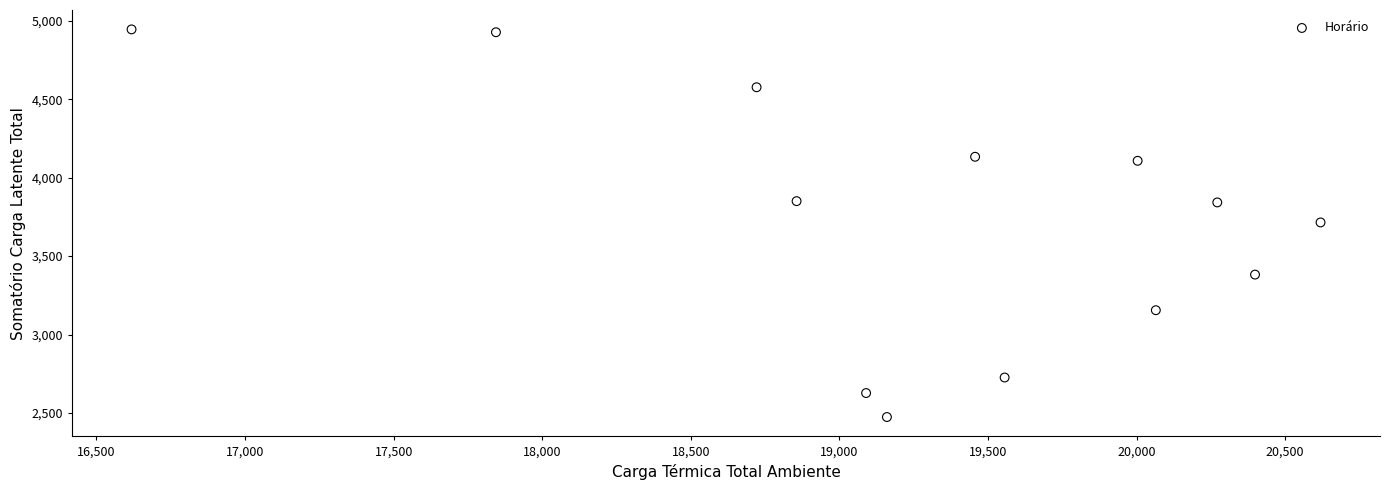

What is the range of X values (max minus min)?

4001.0